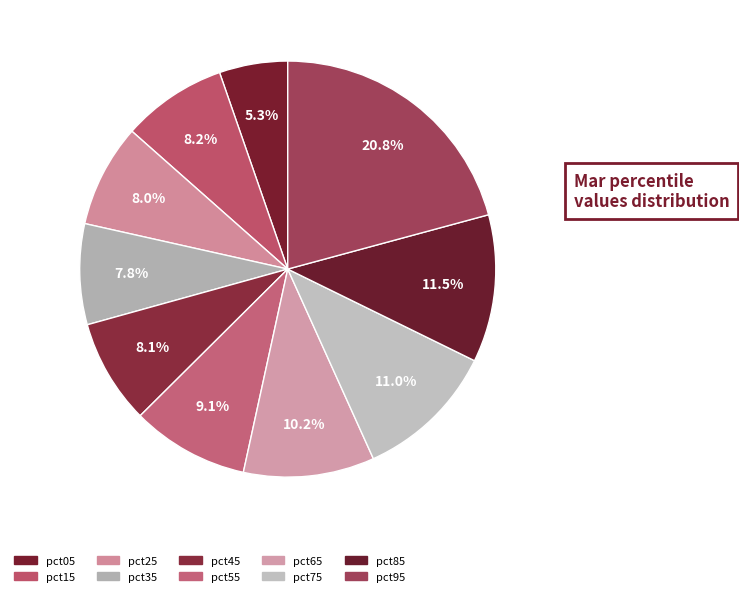

To the nearest percent, what portion does pct95 represent?

21%